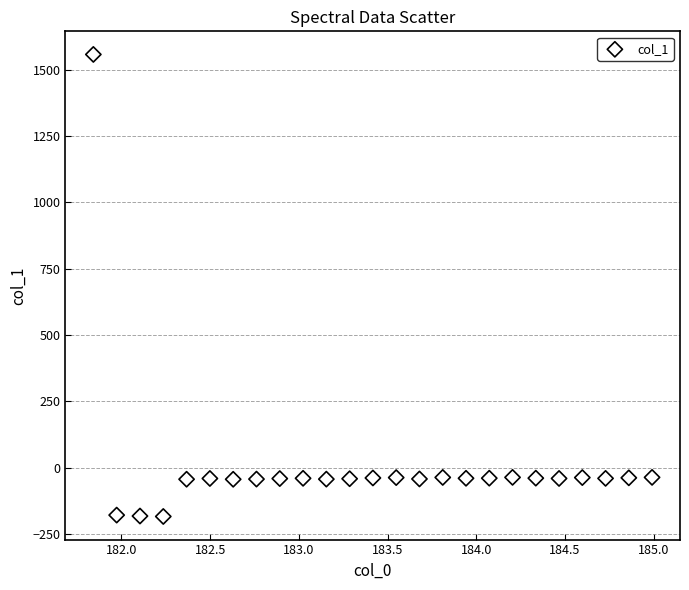

What is the range of Y values (max minus min)?

1740.7